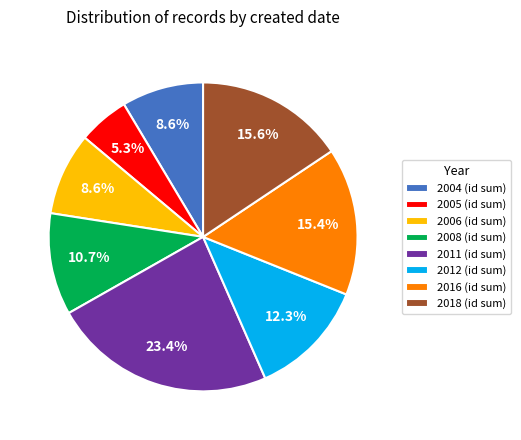

What is the ratio of the value at 2005 (id sum) to the value at 2006 (id sum)?

0.6